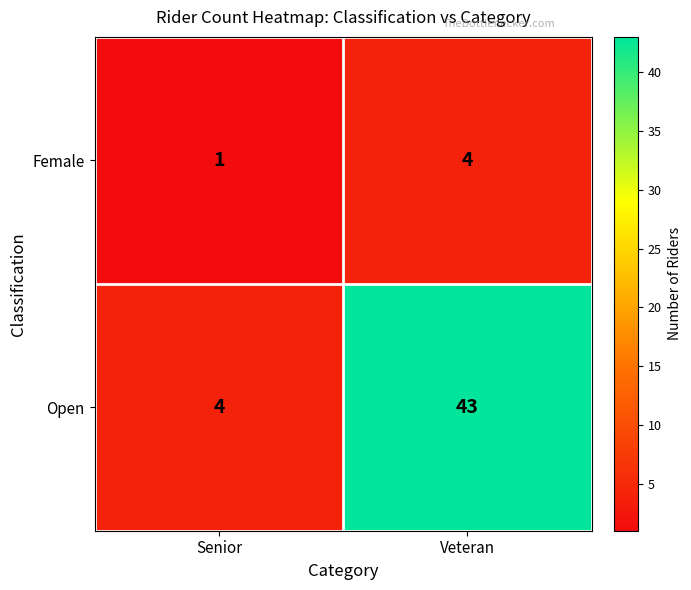

At which label is Open closest to 23?

Senior